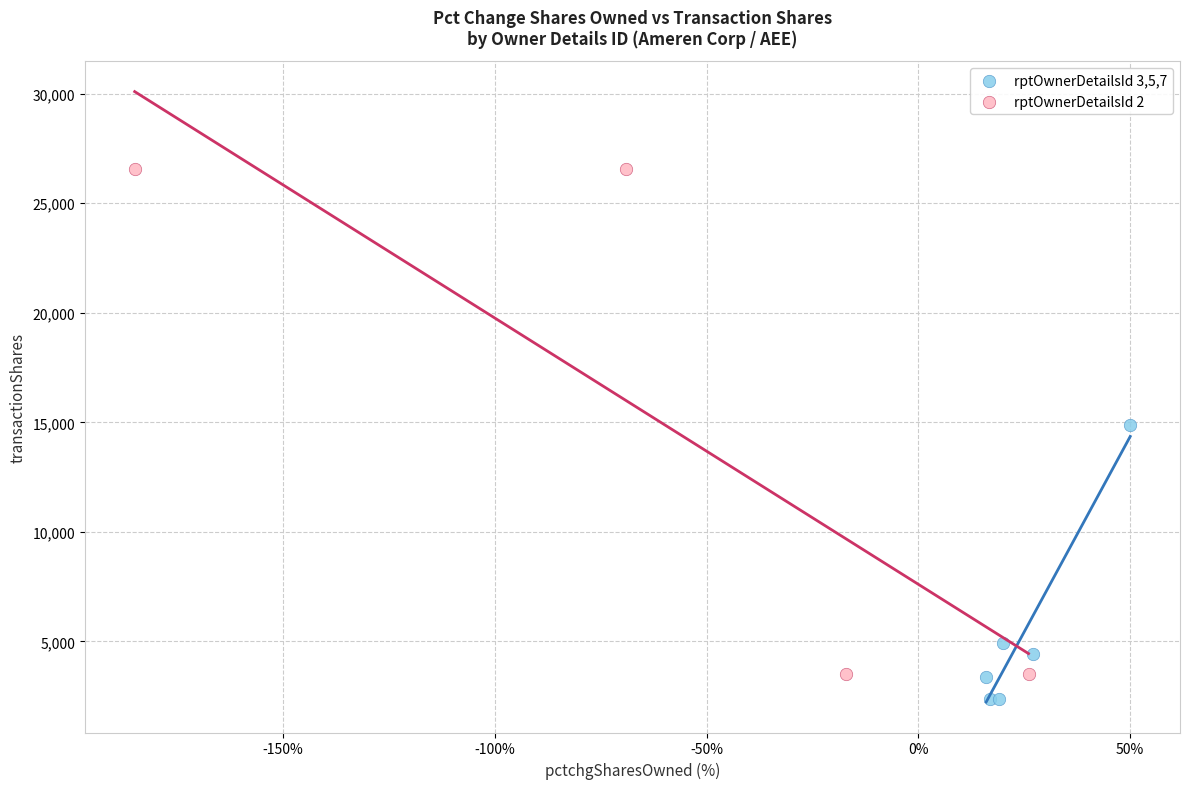

Which series contains the highest Y value?

rptOwnerDetailsId 2